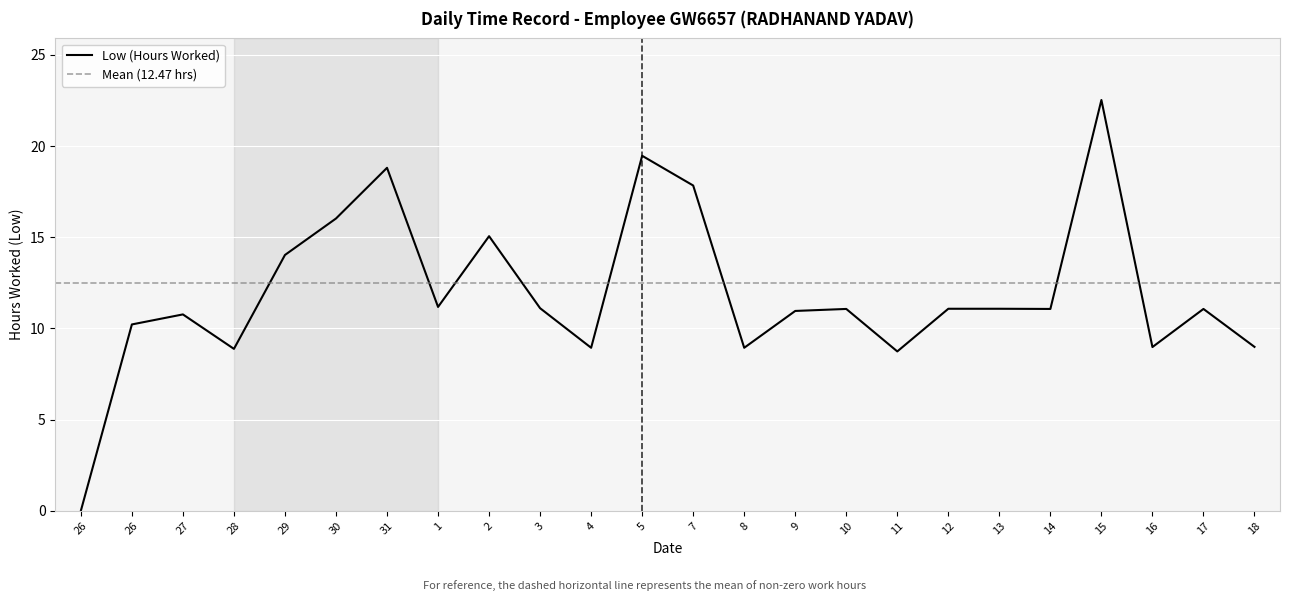

Rank the categories by value from highest to lowest.

15, 5, 31, 7, 30, 2, 29, 1, 3, 12, 13, 10, 14, 17, 9, 27, 26, 18, 16, 4, 8, 28, 11, 26